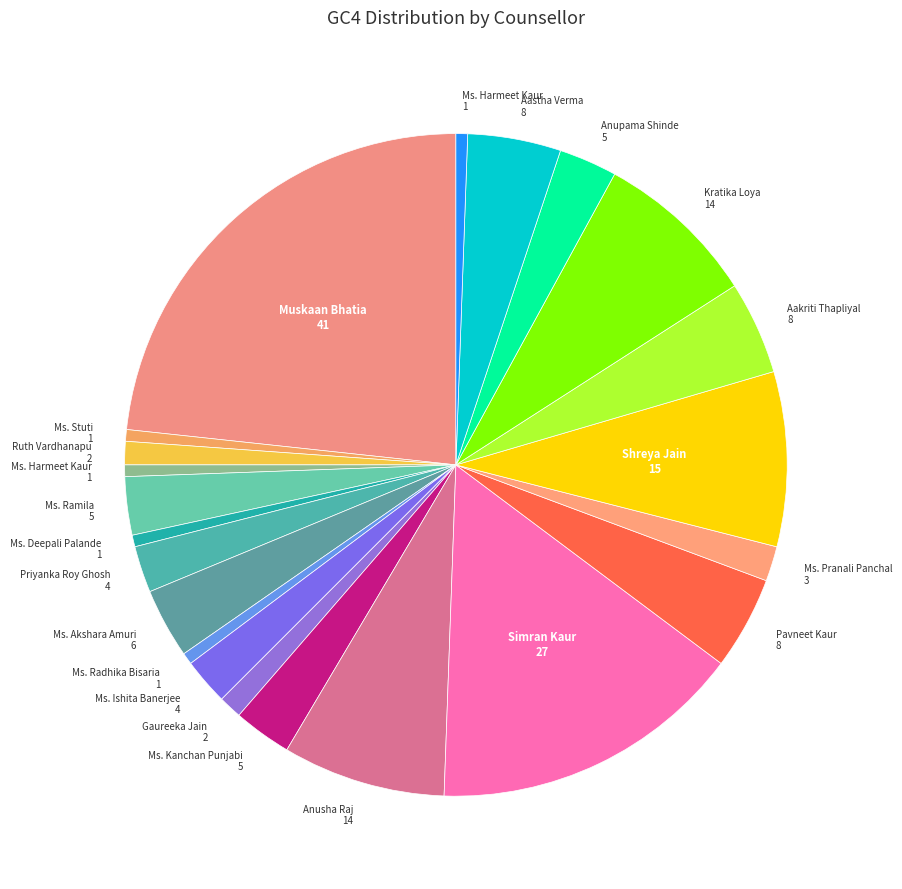

Does any single category account for the majority?

No